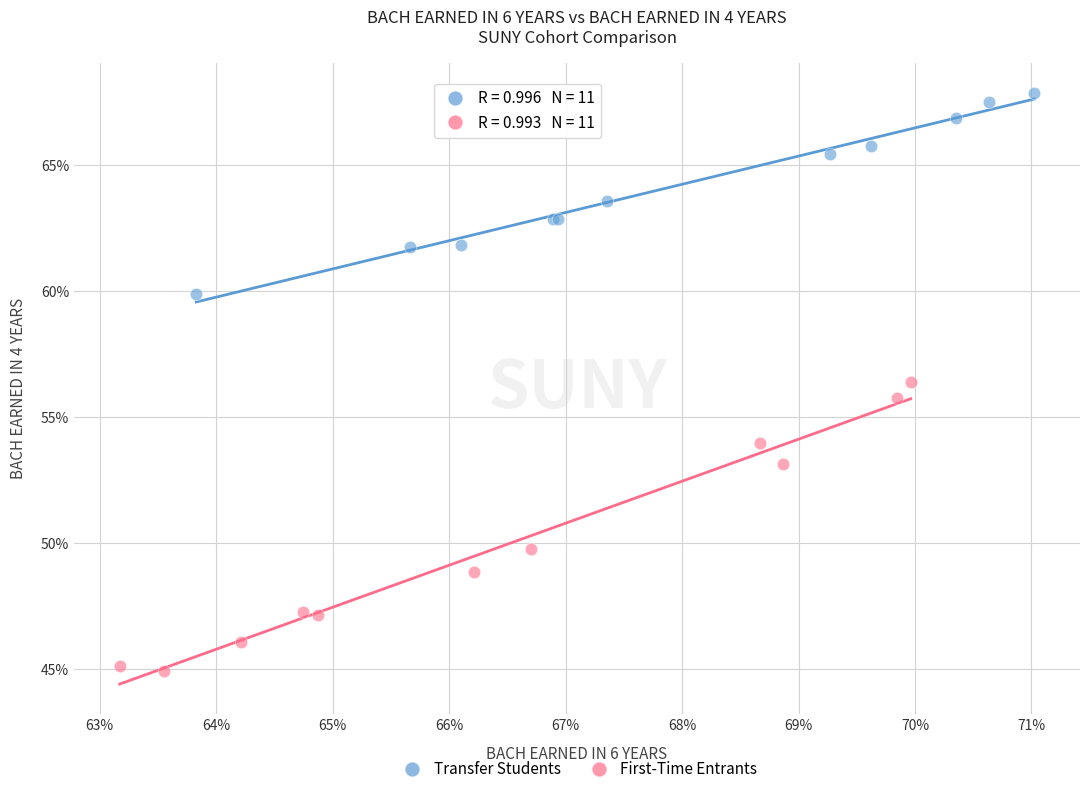

What are all the series names shown in the legend?

Transfer Students, First-Time Entrants